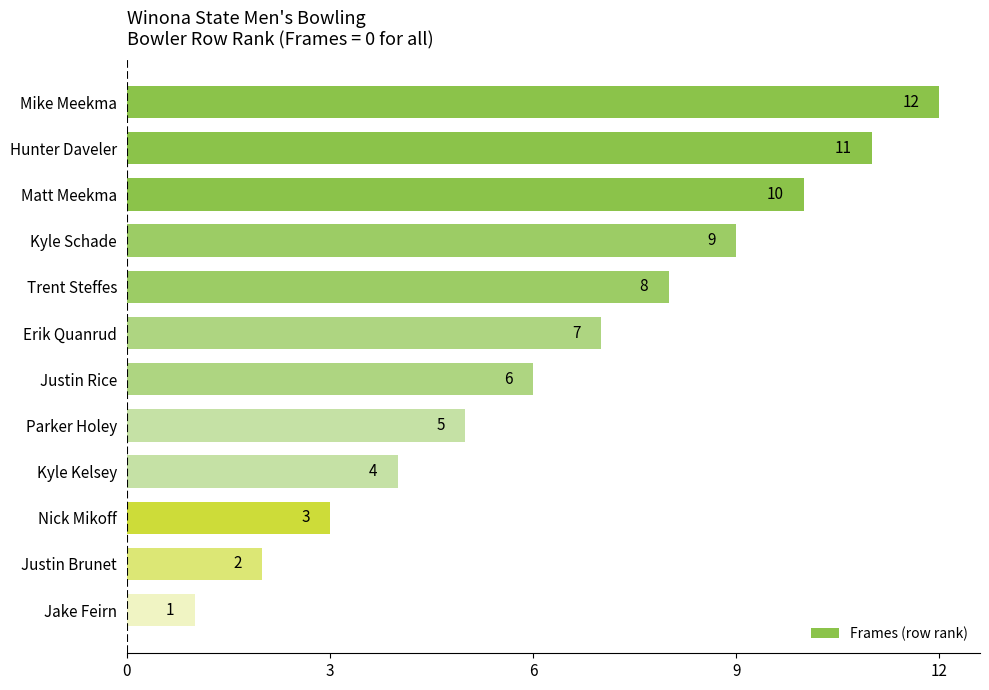

Which has a higher value, Erik Quanrud or Nick Mikoff?

Erik Quanrud